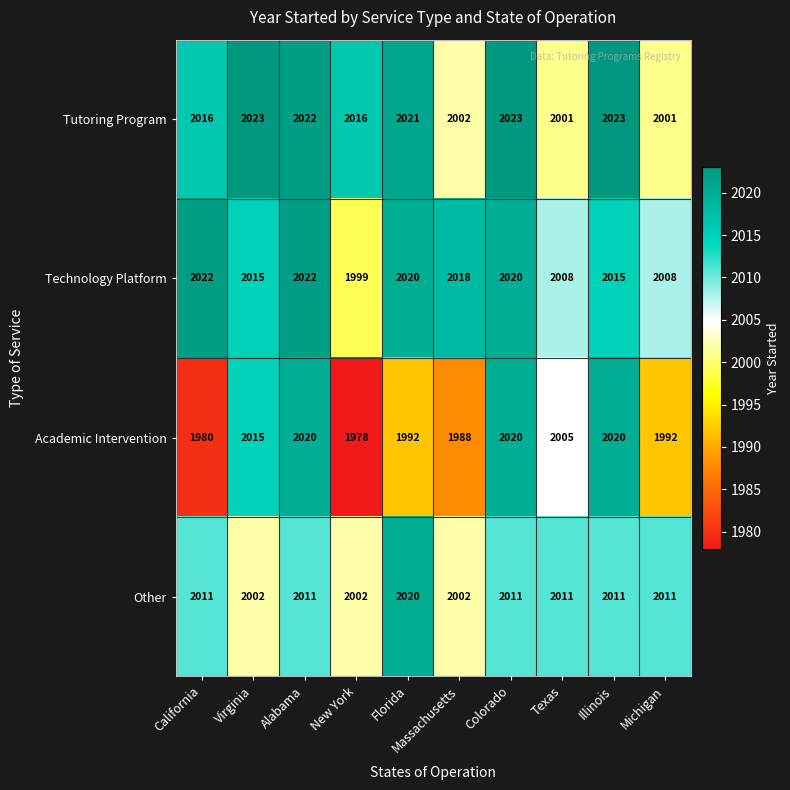

Count the number of data series in this chart.

4